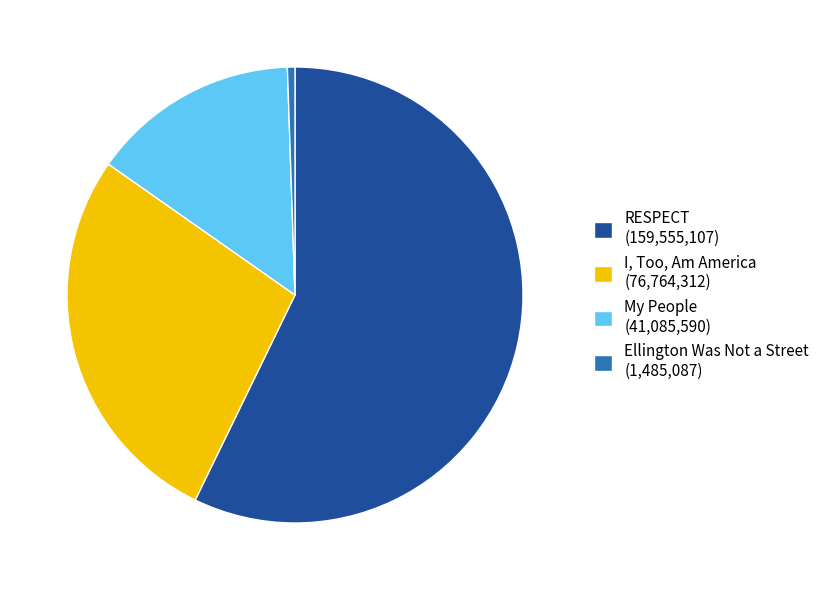

Which has a higher value, My People (41,085,590) or I, Too, Am America (76,764,312)?

I, Too, Am America (76,764,312)